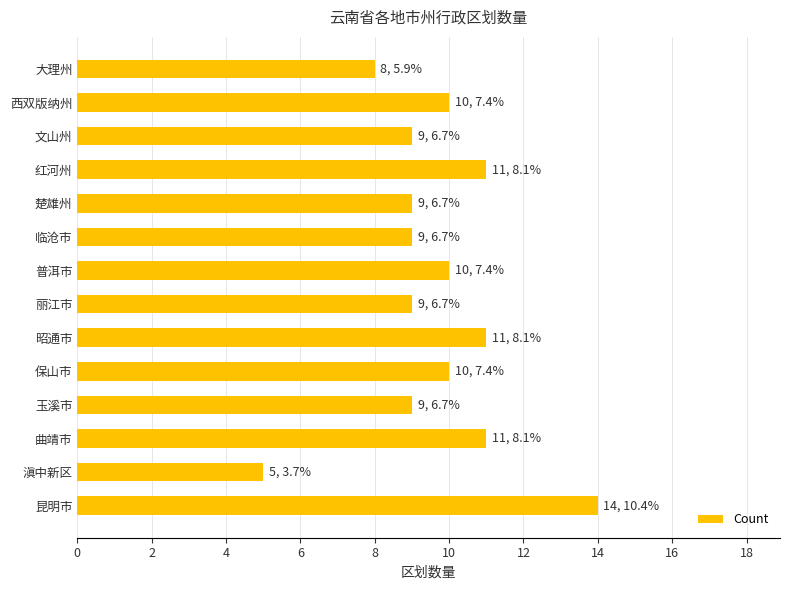

How many values are below 10?

7